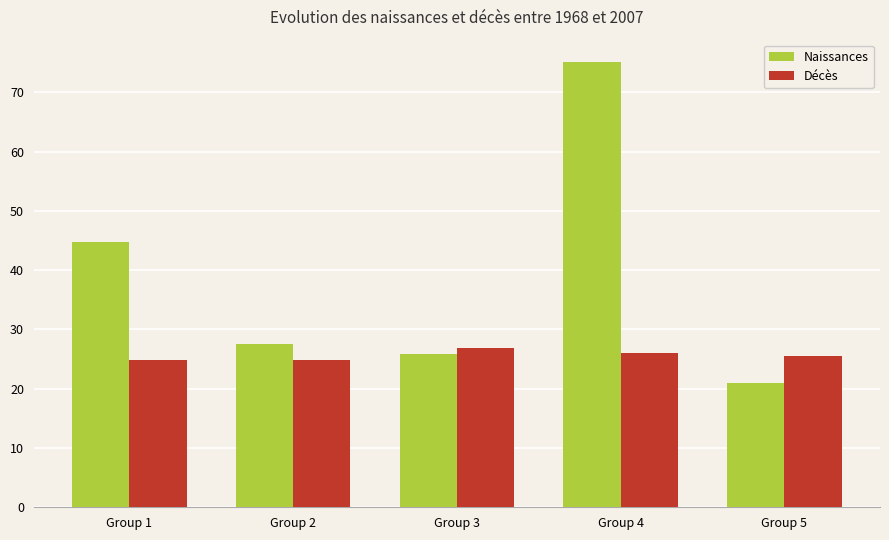

At how many categories does at least one series exceed 47?

1